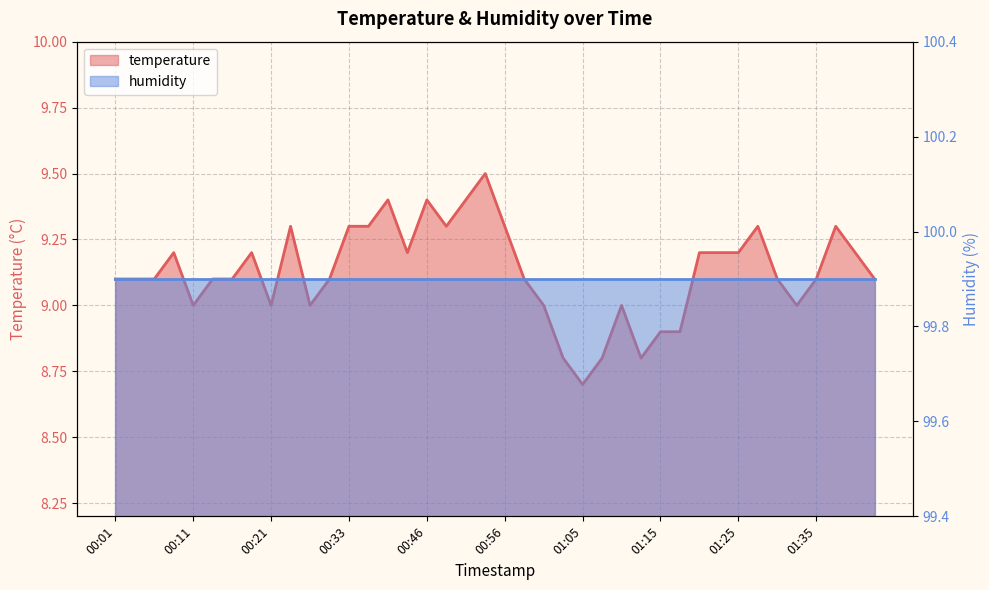

What is the maximum value shown in the chart?

9.5